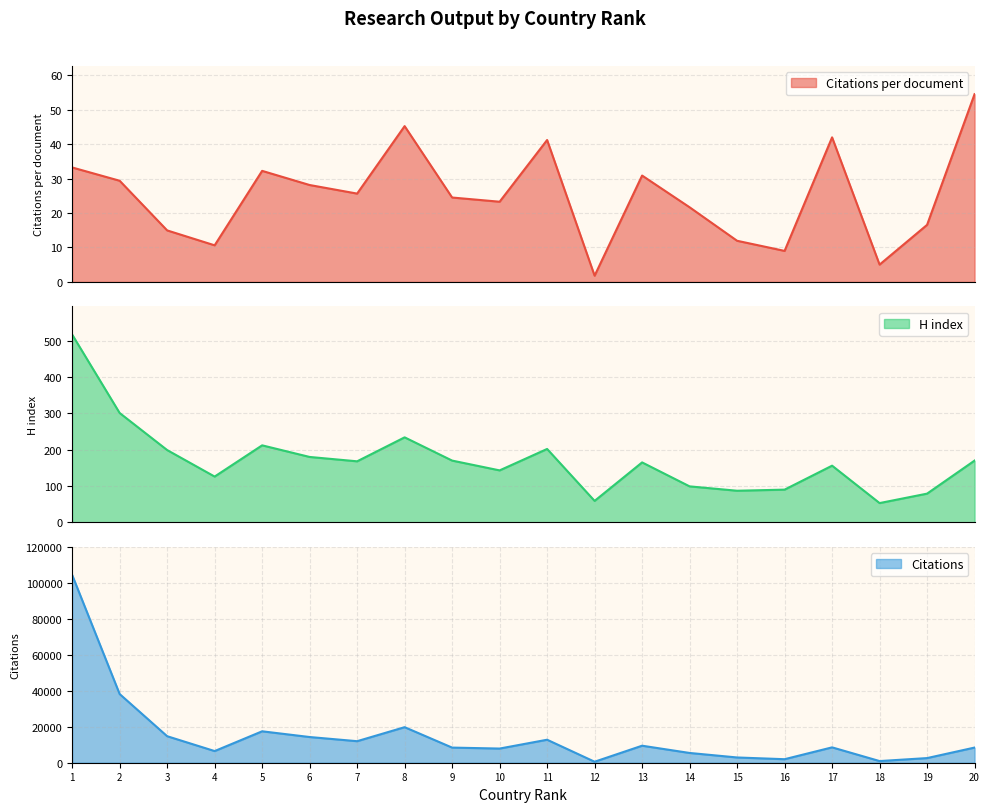

True or false: Citations per document and Citations intersect in this chart.

False